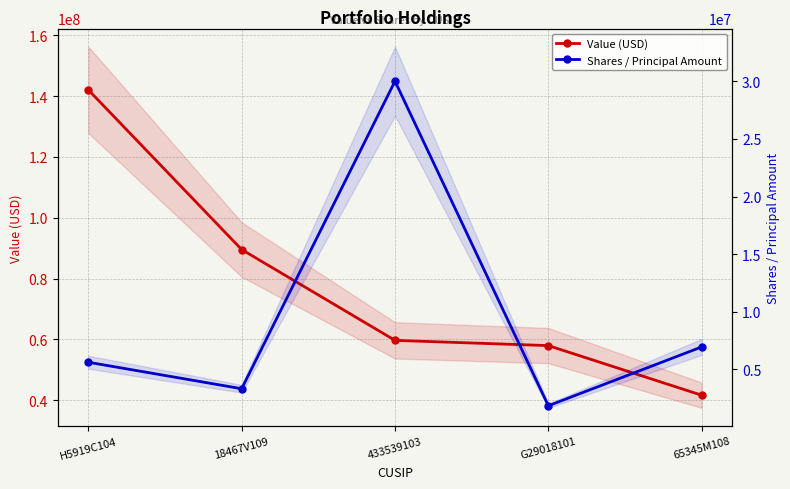

Reading left to right, list all the values displayed in this chart.

Value (USD): 142069000	89561000	59706000	57987000	41674000
Shares / Principal Amount: 5628750	3331879	30003193	1855000	6957234